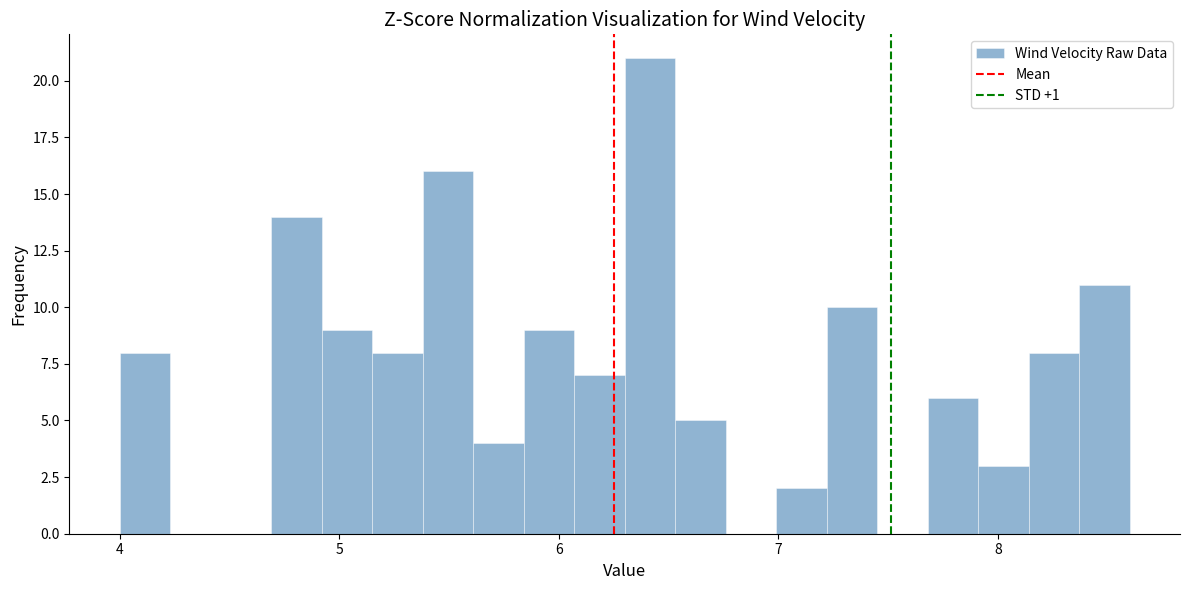

Read against the x-axis, roughly where is the centre of the tallest bar?

6.4